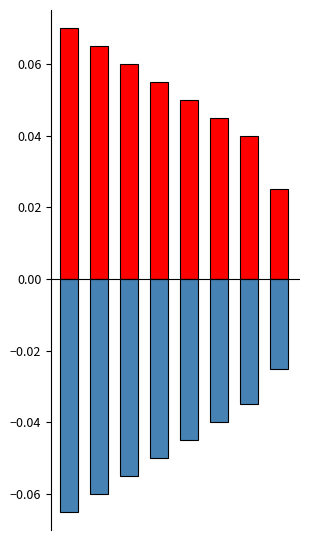

Which has a higher value, 1 or 3?

1